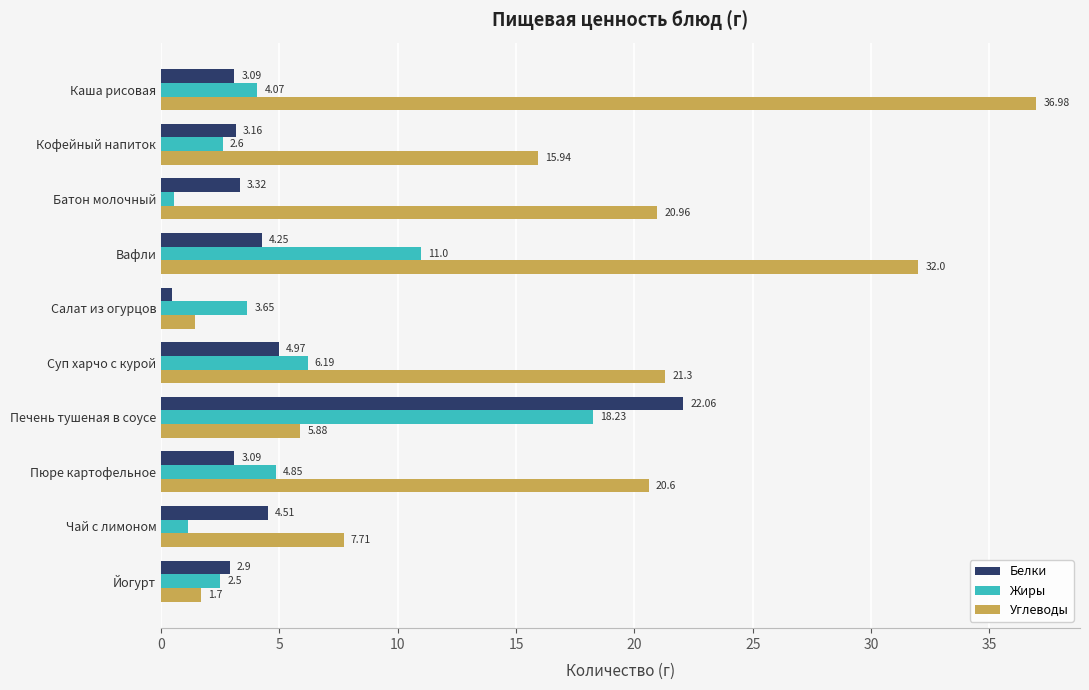

What is the difference between the maximum and second lowest values in the Белки series?

19.2